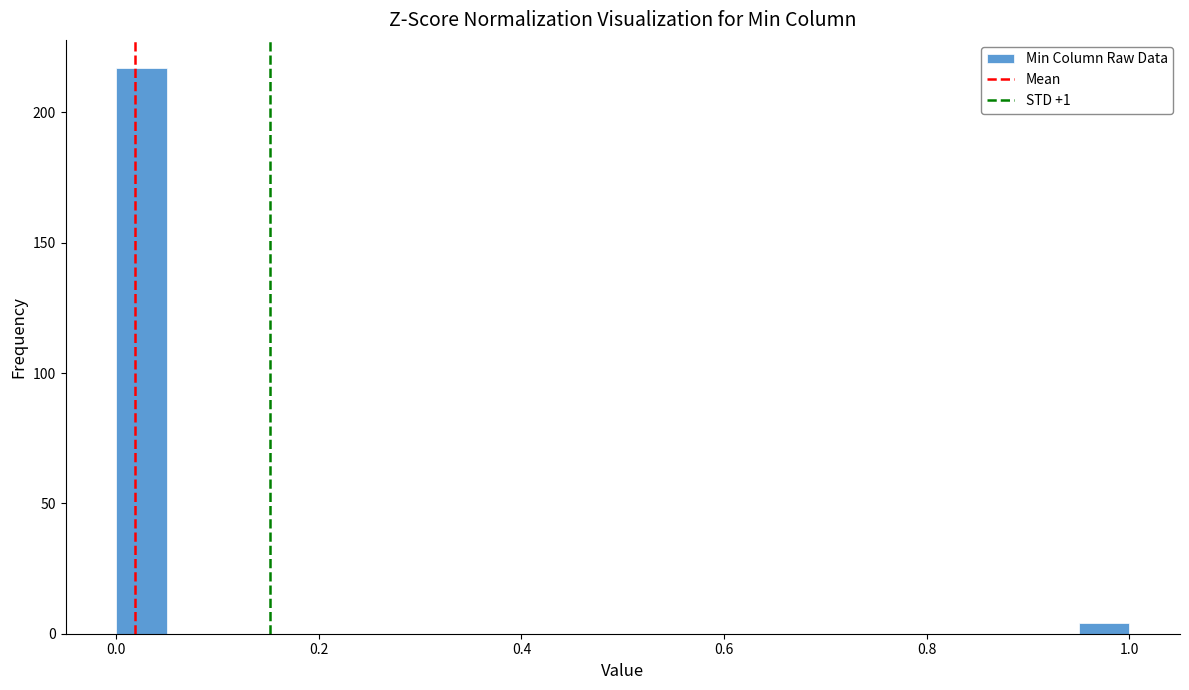

Around what value on the x-axis is the tallest bar? Give the approximate position of its centre, as read against the axis.

0.02